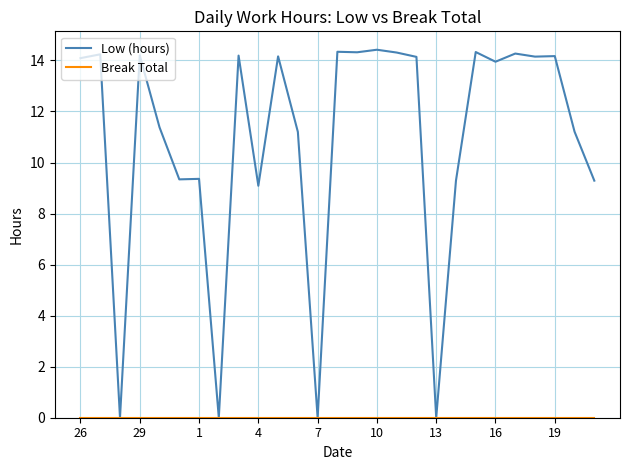

How many categories are shown in the chart?

27